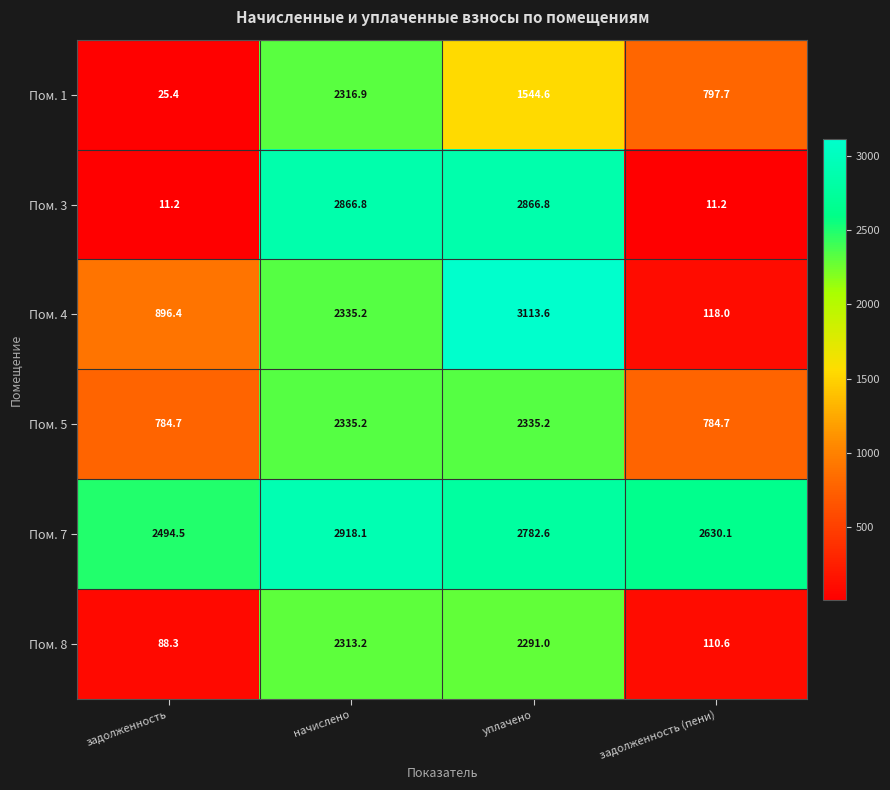

What is the smallest value displayed?

11.2